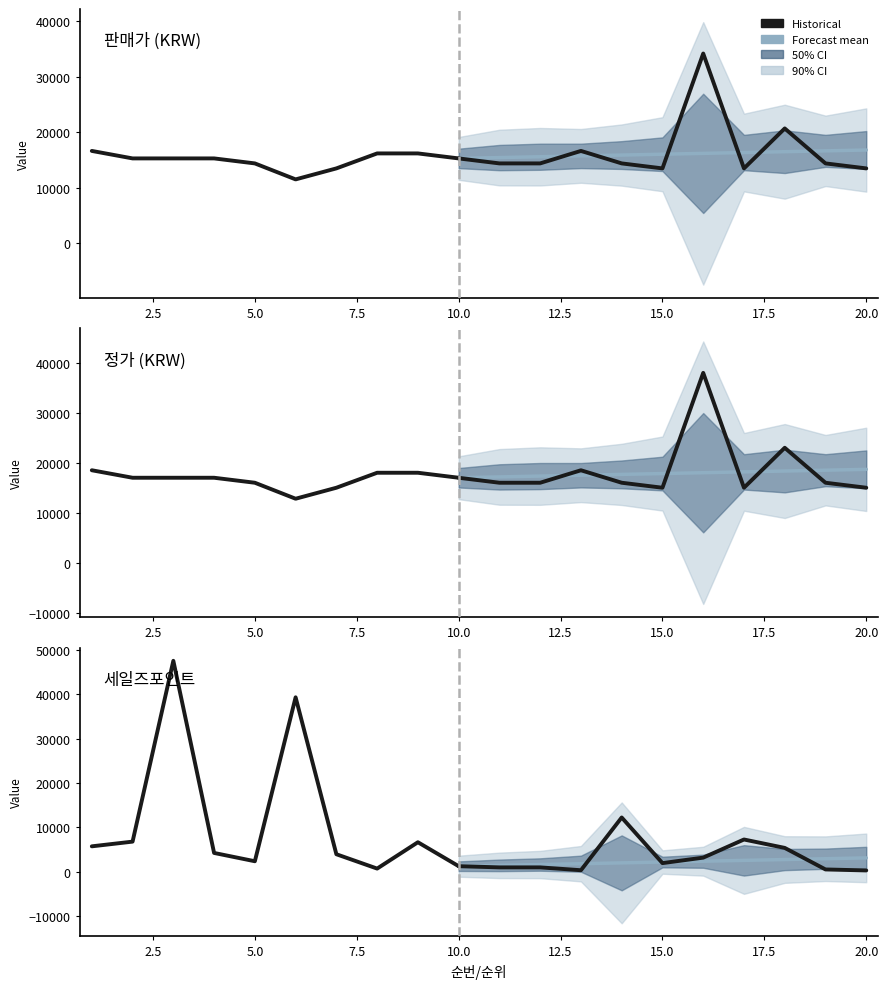

At how many categories does at least one series exceed 26456?

3